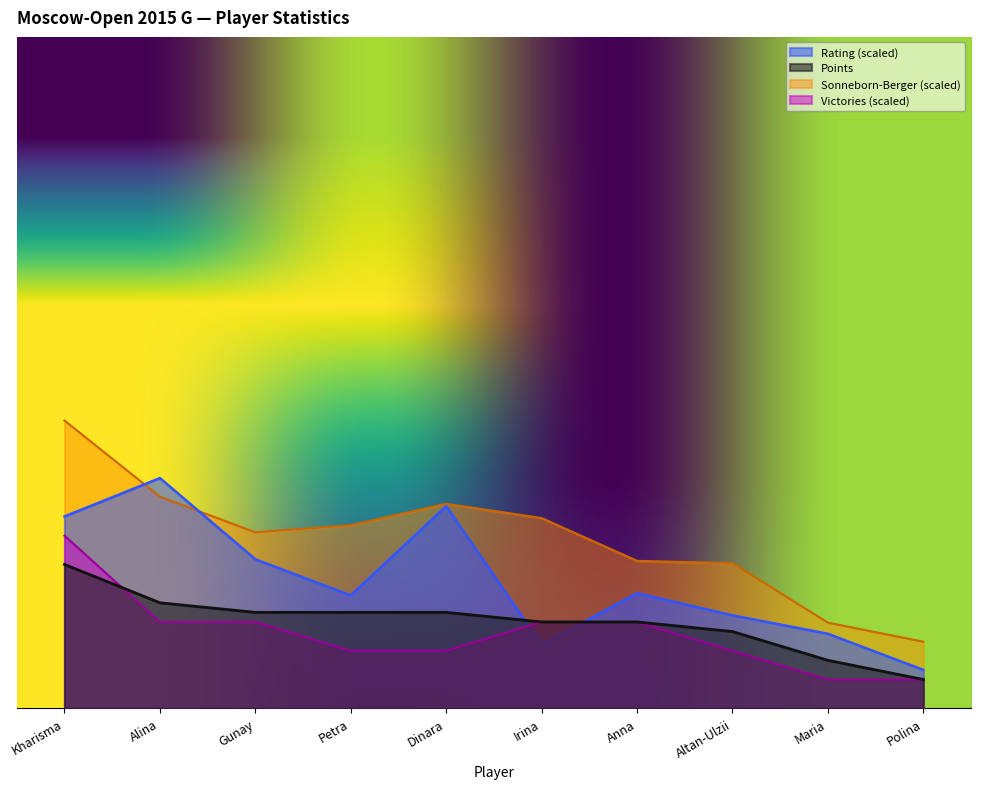

Which category has the highest value across all series?

Kharisma